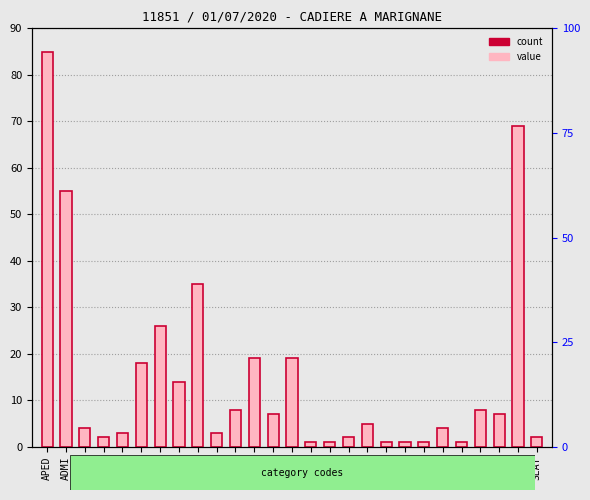

What is the difference between the maximum and minimum values?

84